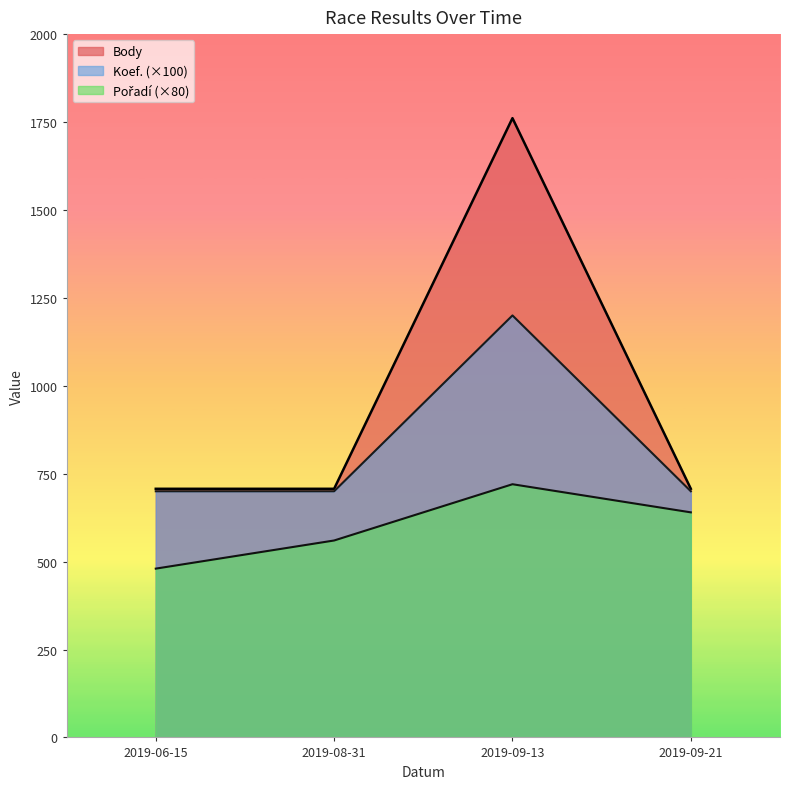

Which series has the largest total across all categories?

Body